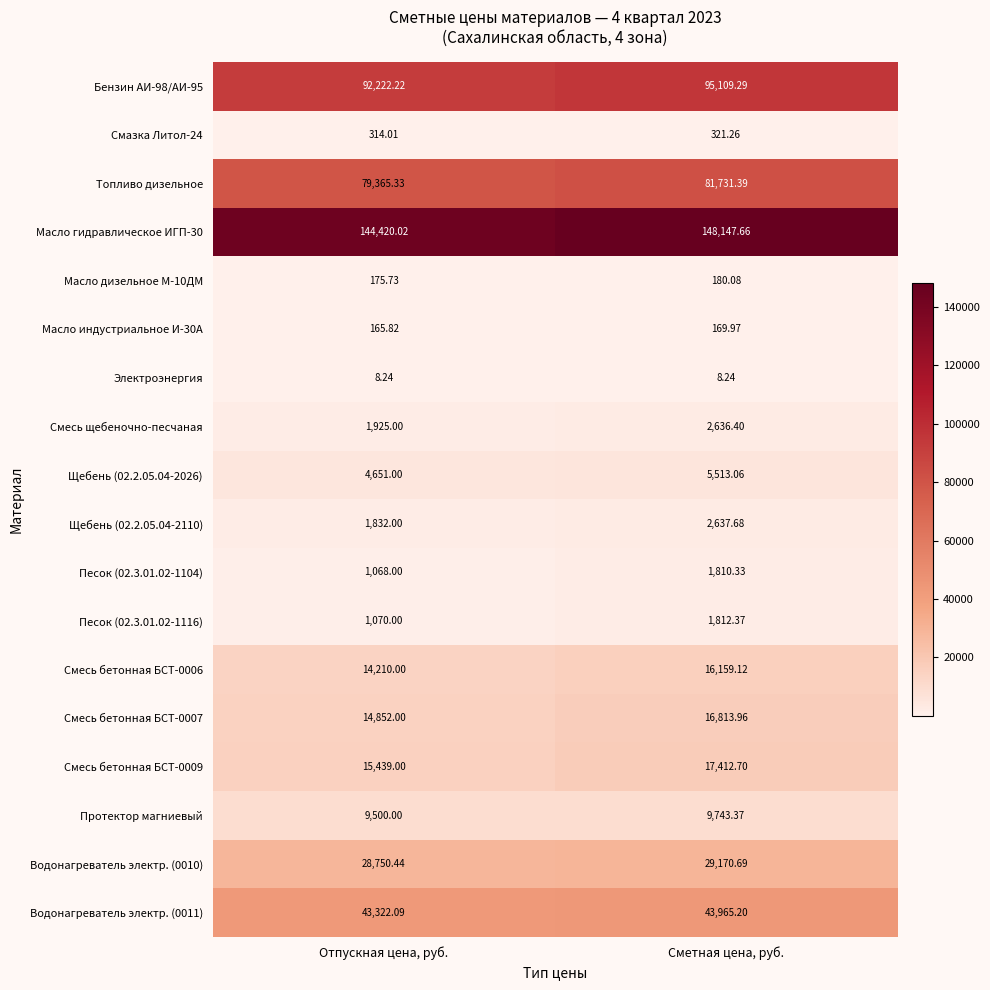

What is the total value across all series at Отпускная цена, руб.?

453290.9